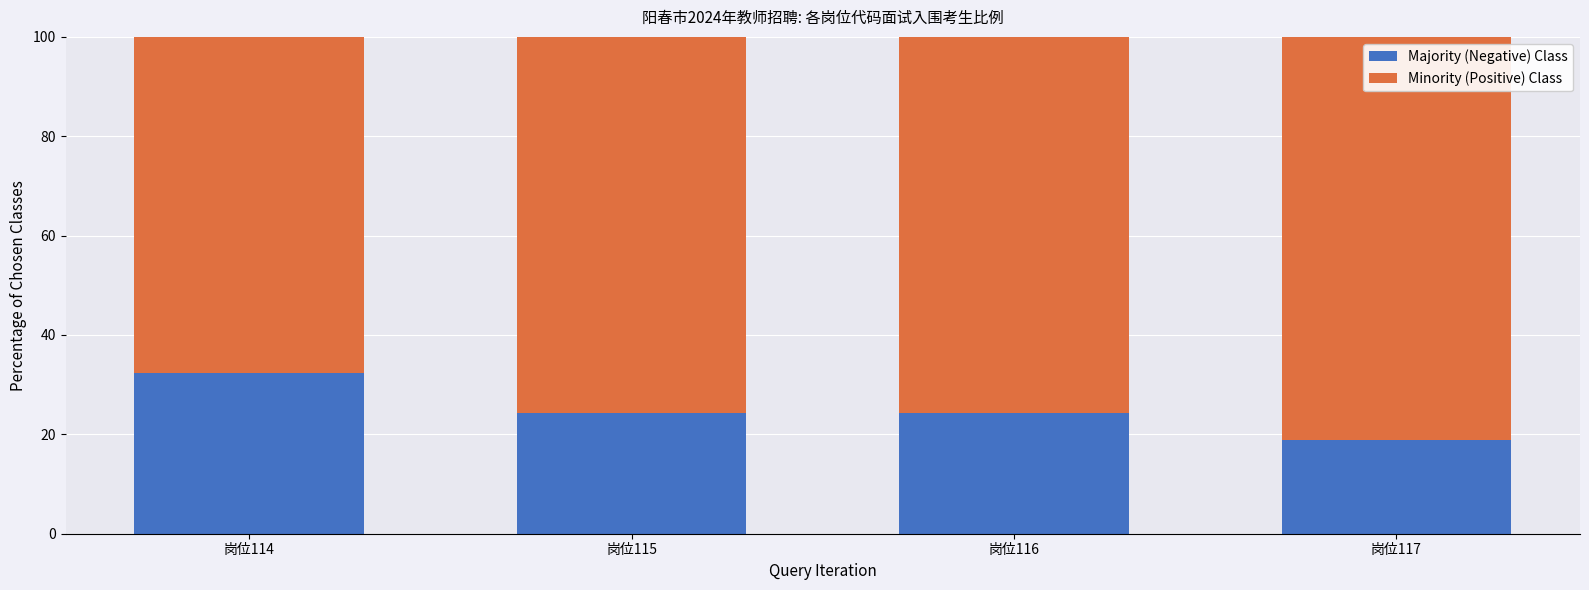

True or false: Majority (Negative) Class has a value of 18.9 at 岗位117.

True